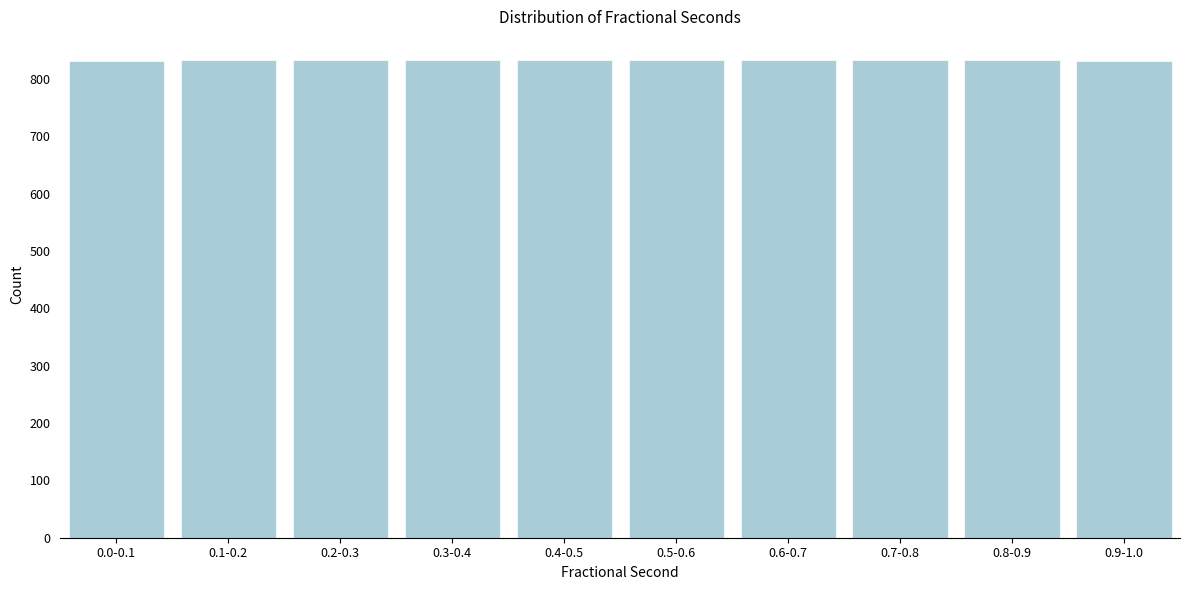

What is the maximum value shown in the chart?

833